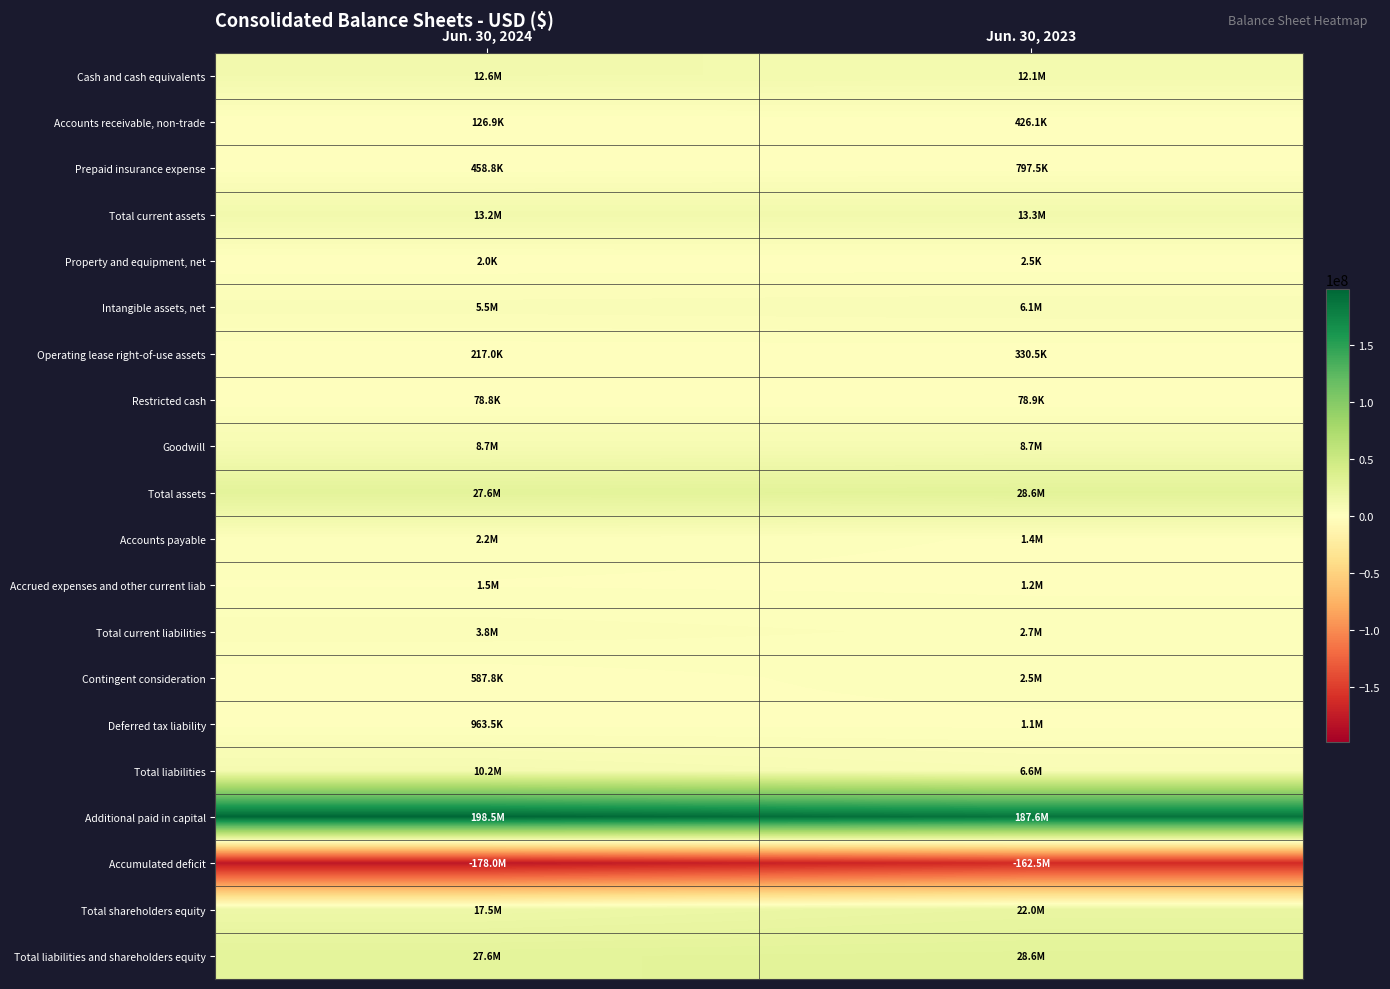

At which category is the sum across all series the highest?

Jun. 30, 2023